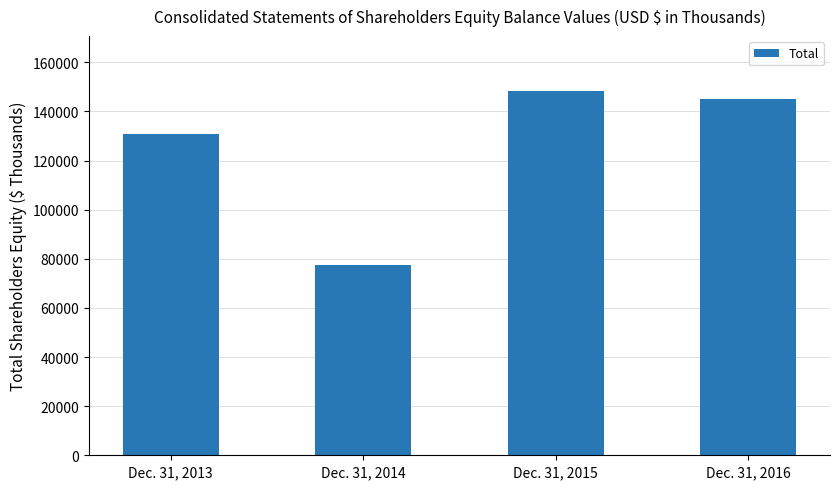

Reading left to right, what are all the values shown in this chart?

130809	77454	148382	145119